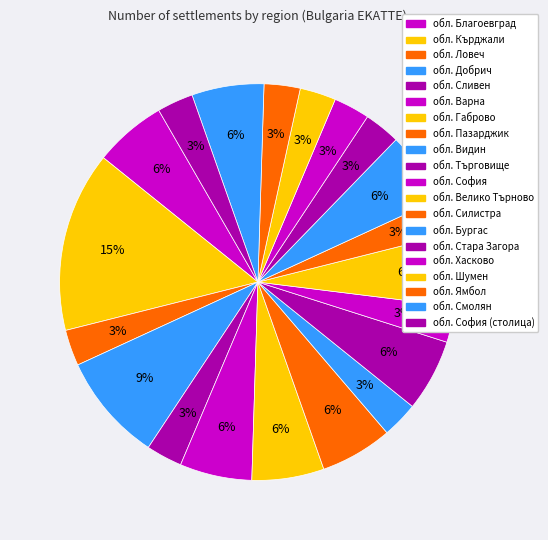

How many segments does this pie chart have?

20